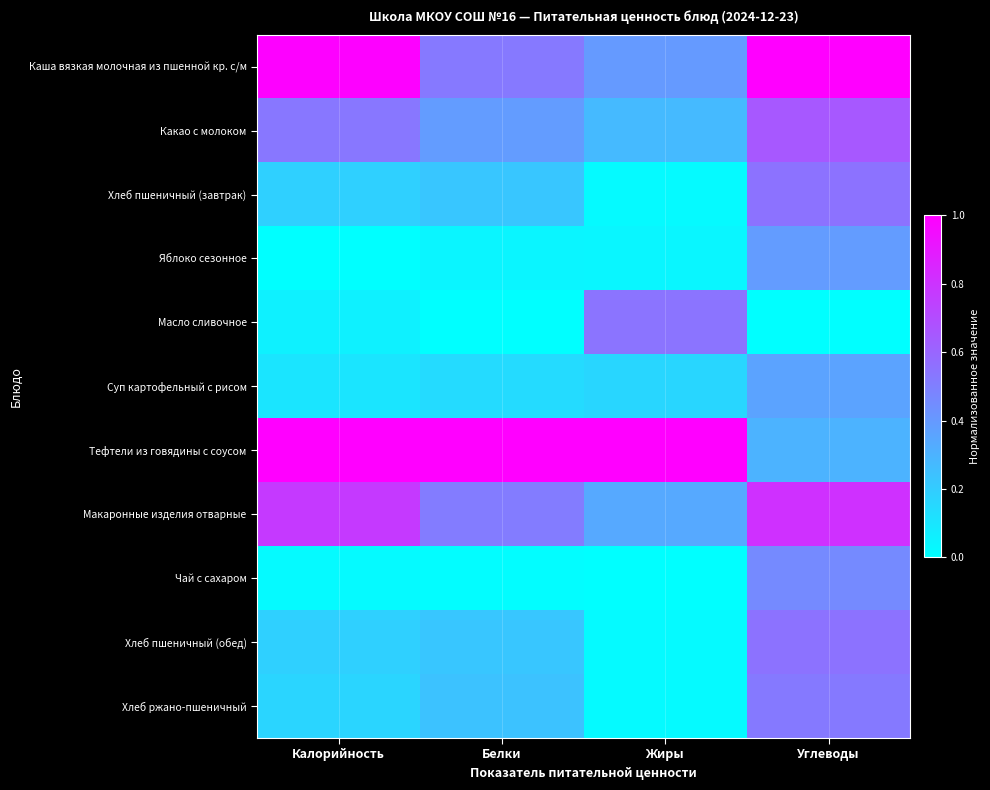

Reading left to right, extract all data points from this chart.

Каша вязкая молочная из пшенной кр. с/м: Калорийность=1.0	Белки=0.5	Жиры=0.4	Углеводы=1.0
Какао с молоком: Калорийность=0.5	Белки=0.4	Жиры=0.3	Углеводы=0.7
Хлеб пшеничный (завтрак): Калорийность=0.2	Белки=0.2	Жиры=0.0	Углеводы=0.5
Яблоко сезонное: Калорийность=0.0	Белки=0.0	Жиры=0.0	Углеводы=0.4
Масло сливочное: Калорийность=0.1	Белки=0.0	Жиры=0.5	Углеводы=0.0
Суп картофельный с рисом: Калорийность=0.1	Белки=0.1	Жиры=0.2	Углеводы=0.4
Тефтели из говядины с соусом: Калорийность=1.0	Белки=1.0	Жиры=1.0	Углеводы=0.3
Макаронные изделия отварные: Калорийность=0.8	Белки=0.5	Жиры=0.3	Углеводы=0.8
Чай с сахаром: Калорийность=0.0	Белки=0.0	Жиры=0.0	Углеводы=0.5
Хлеб пшеничный (обед): Калорийность=0.2	Белки=0.2	Жиры=0.0	Углеводы=0.5
Хлеб ржано-пшеничный: Калорийность=0.2	Белки=0.2	Жиры=0.0	Углеводы=0.5